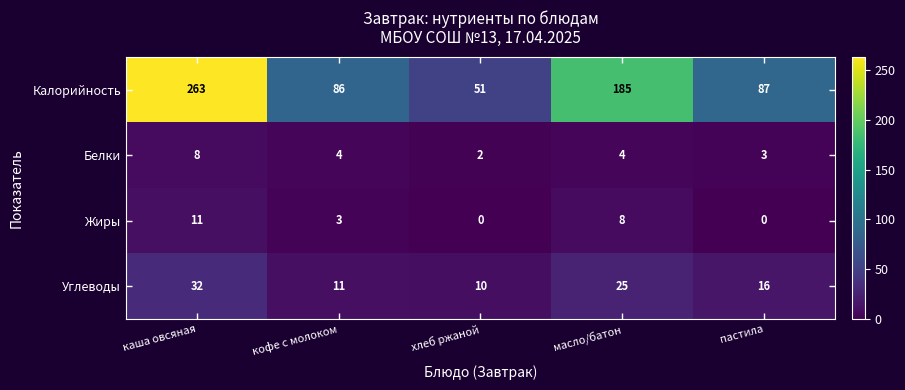

At how many categories does at least one series exceed 119?

2